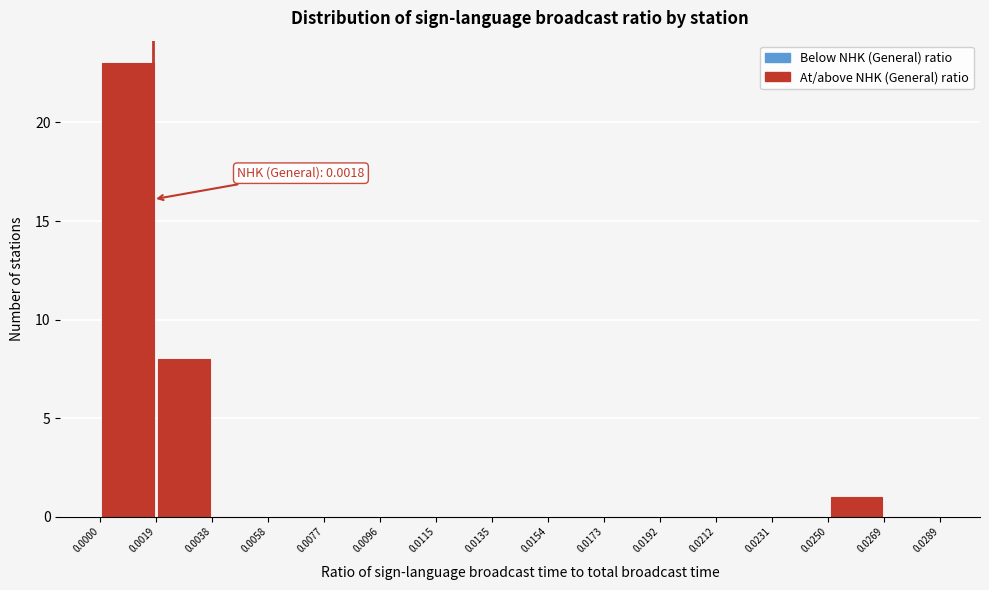

Over which range of the x-axis is the bar tallest?

0.0000 to 0.0019